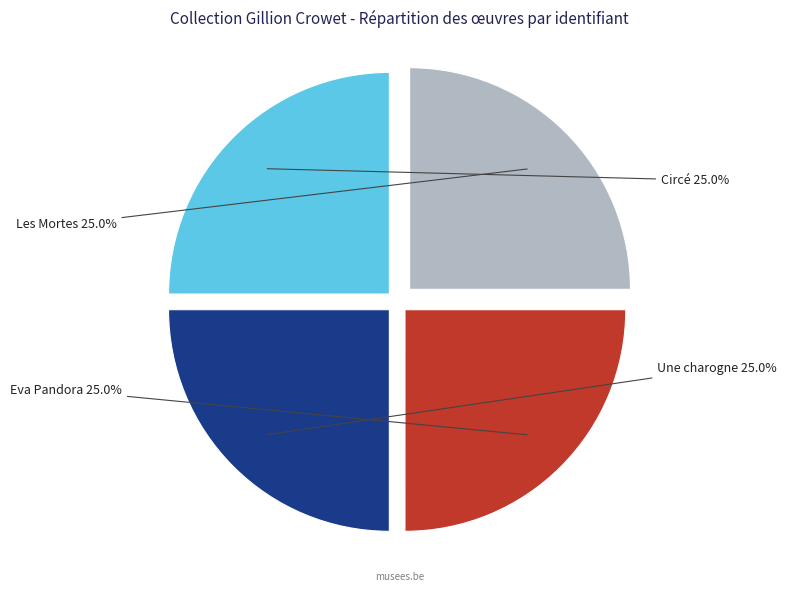

How much of the chart is everything except Eva Pandora?

75.0%